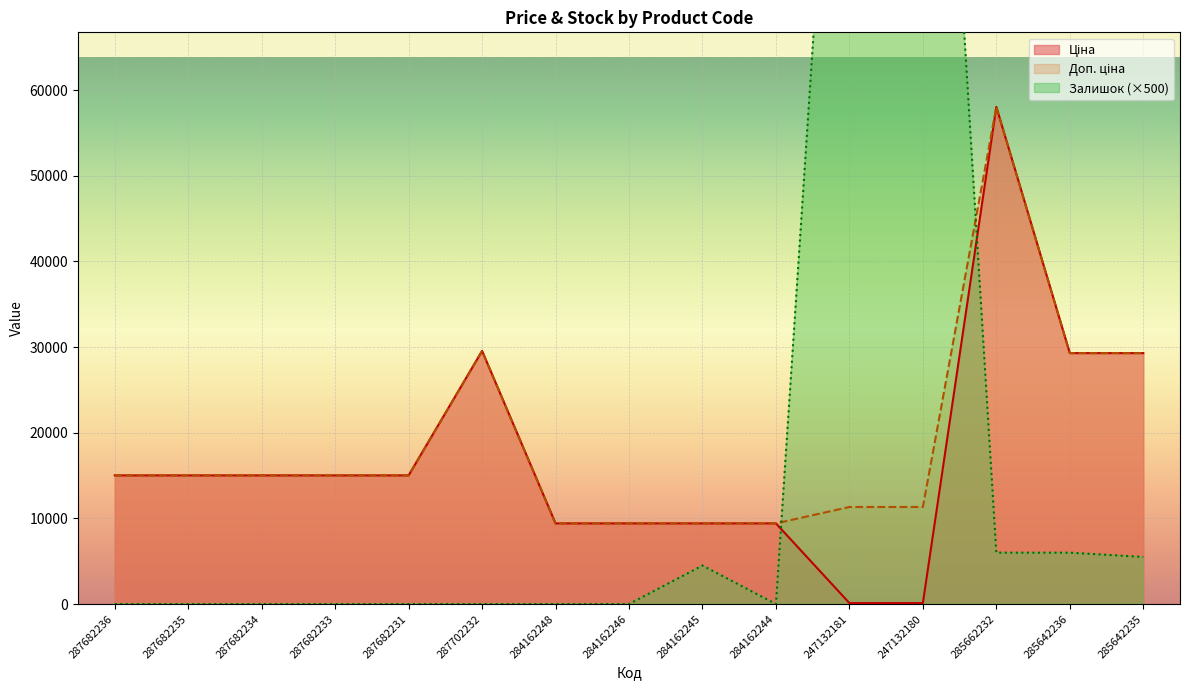

Which series has the largest range (max minus min)?

Залишок